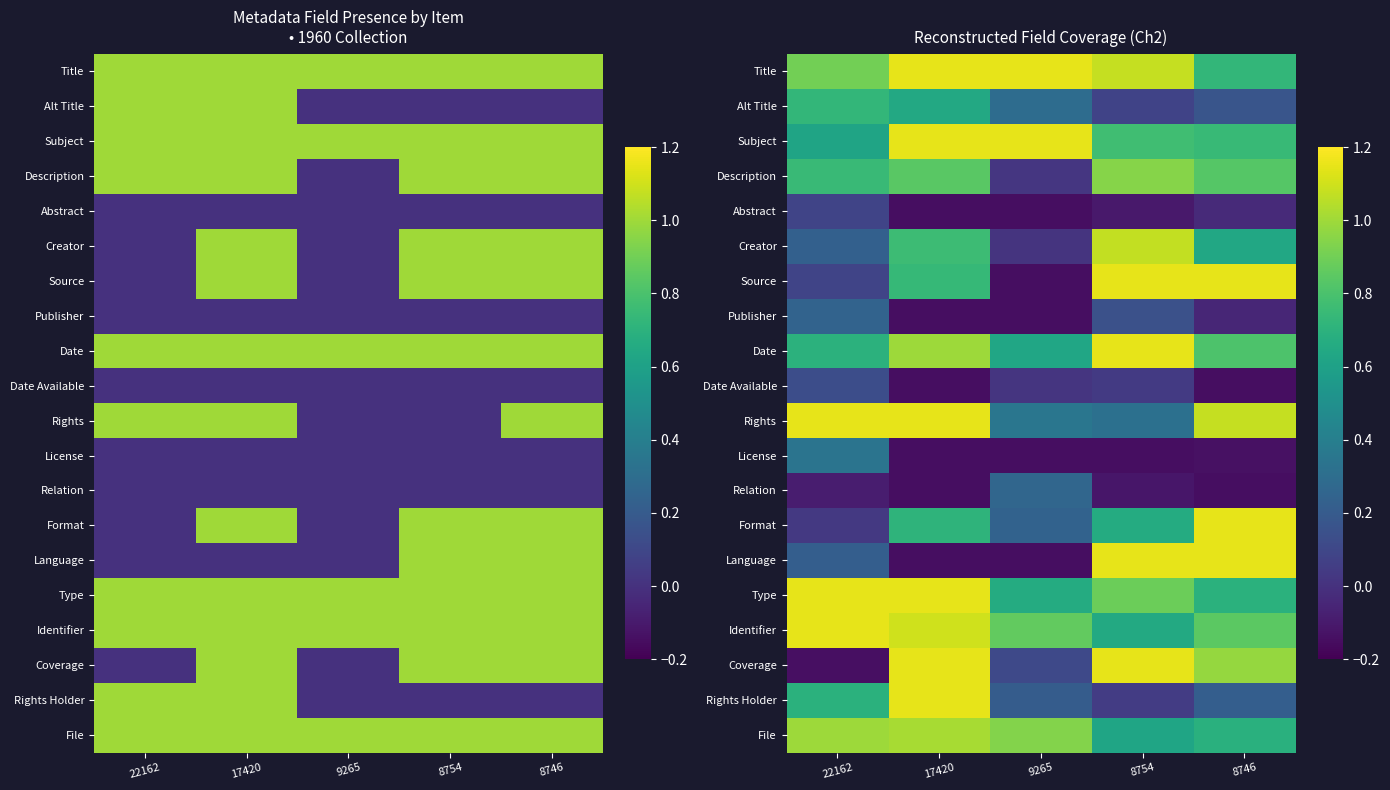

What is the average value of the Coverage series?

0.6